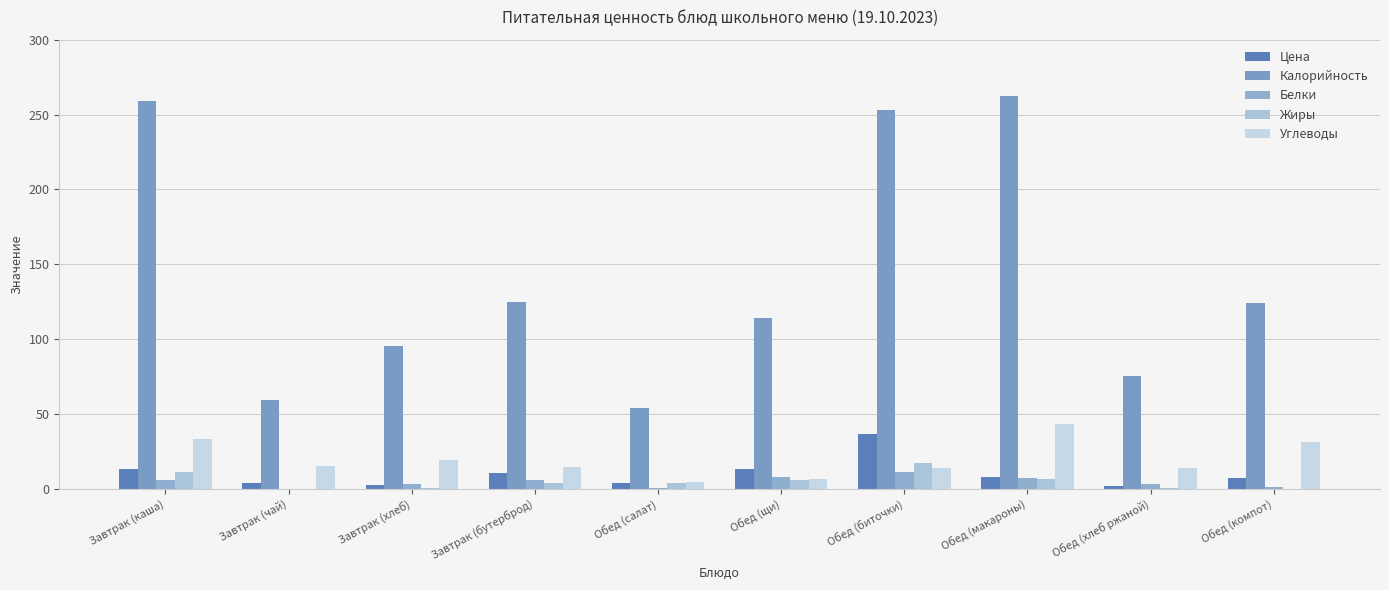

What is the value of the Цена bar at the 4th from the left?

10.4